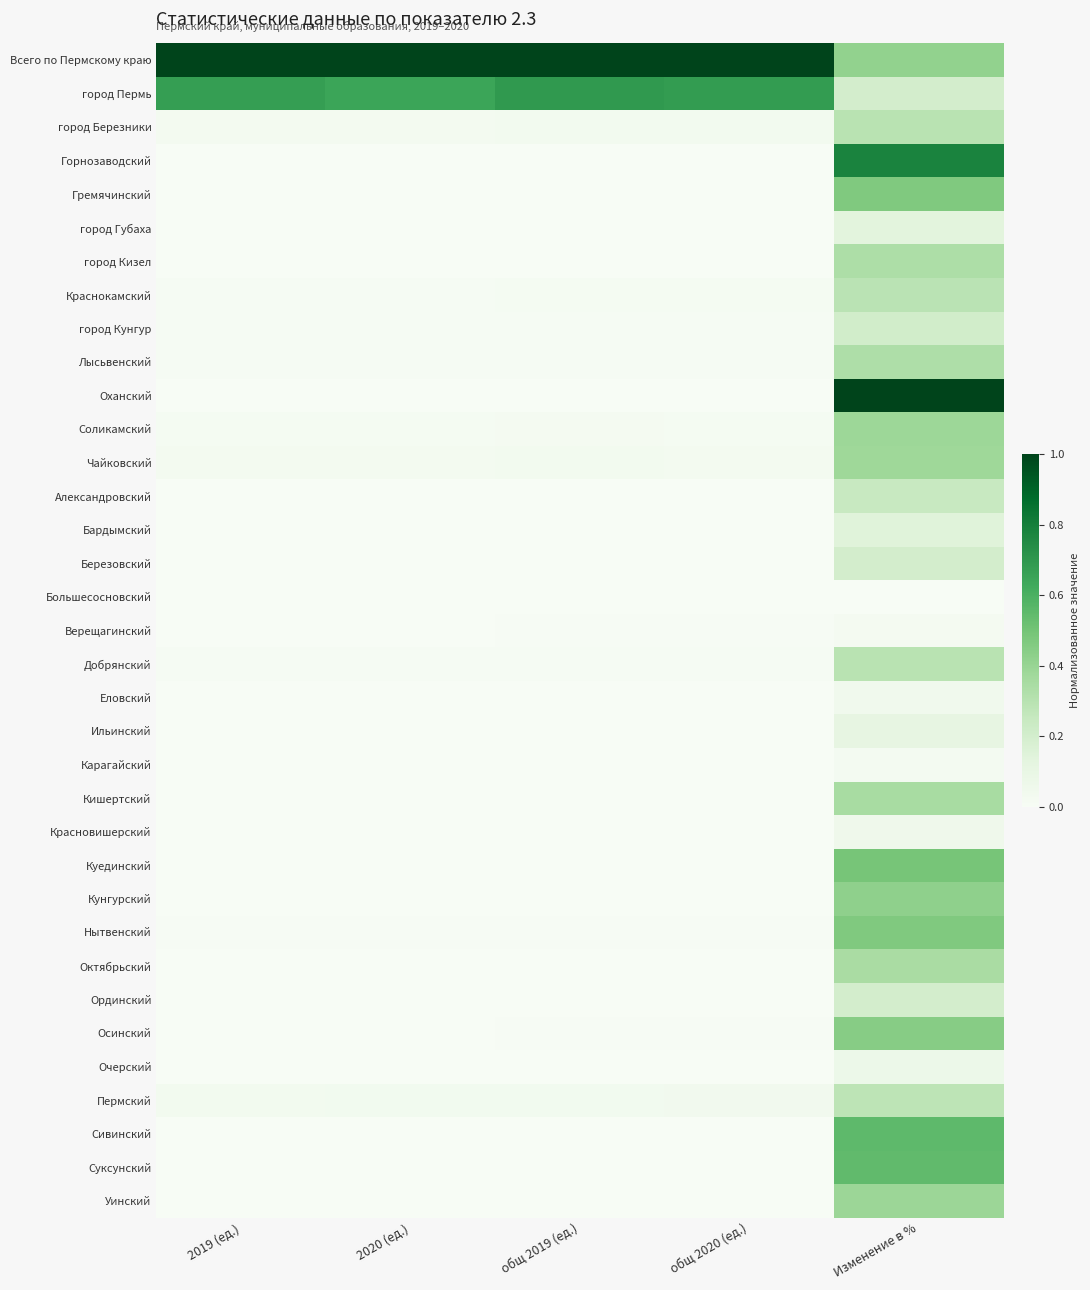

At how many categories does at least one series exceed 0?

5